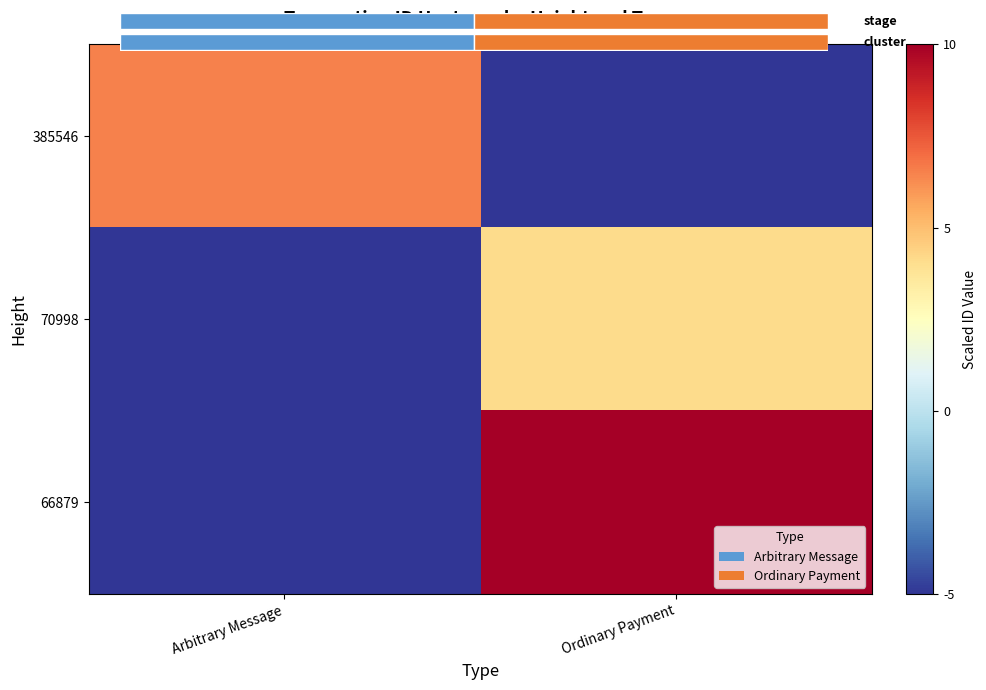

How many values in the 385546 series exceed 6?

1